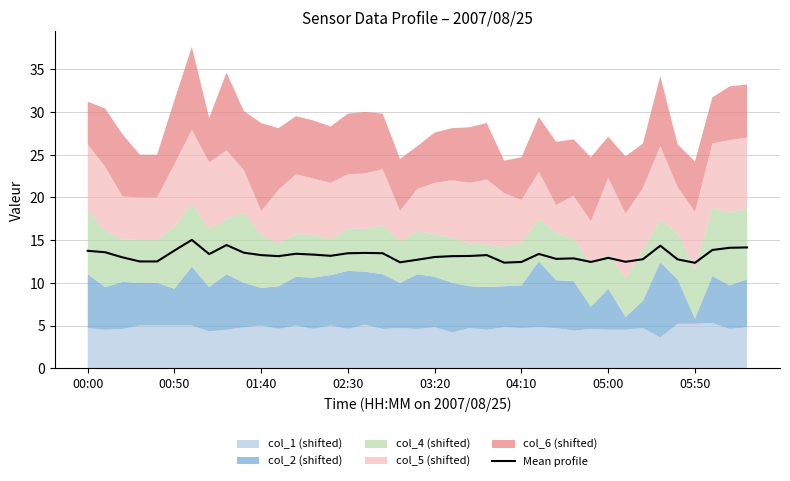

What is the average value?

13.2